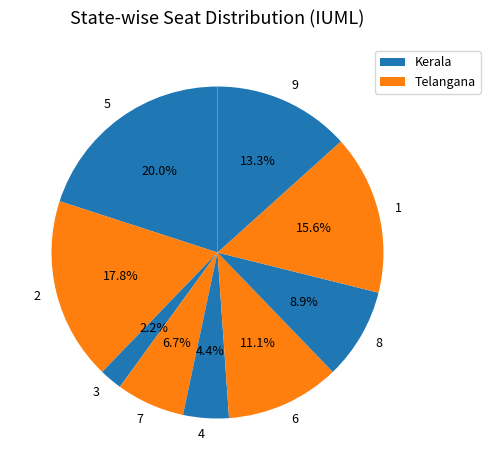

Approximately how many times larger is the value at 2 compared to 4?

4.0